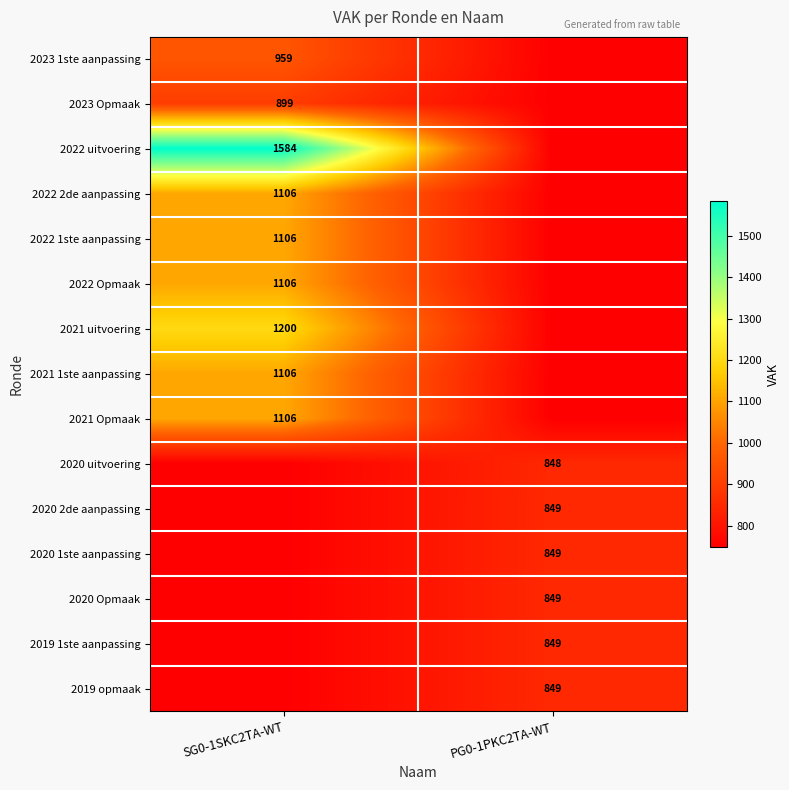

True or false: 2021 1ste aanpassing has a value of 1644 at SG0-1SKC2TA-WT.

False